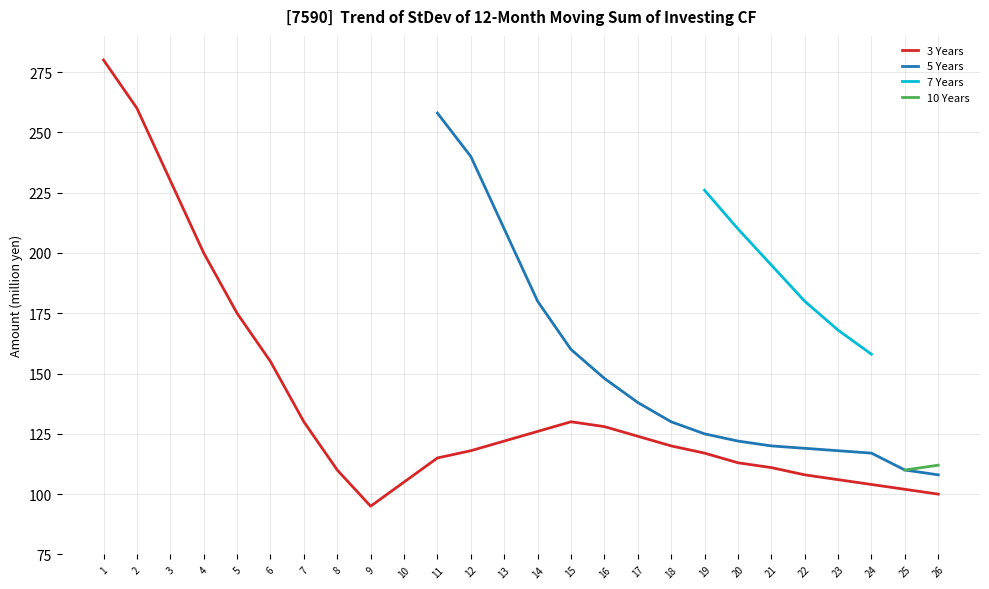

True or false: 3 Years has a value of 122 at 13.

True